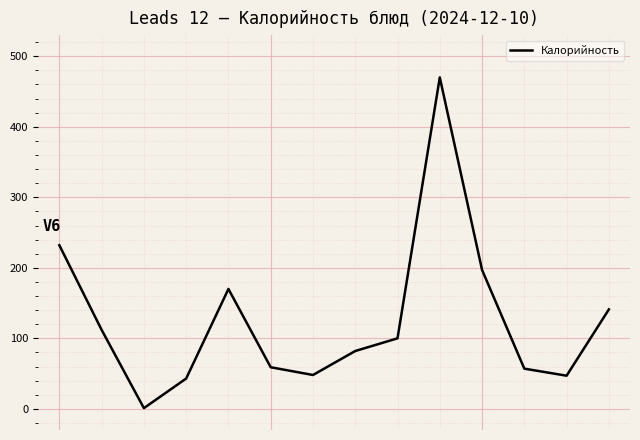

What is the greatest value displayed?

470